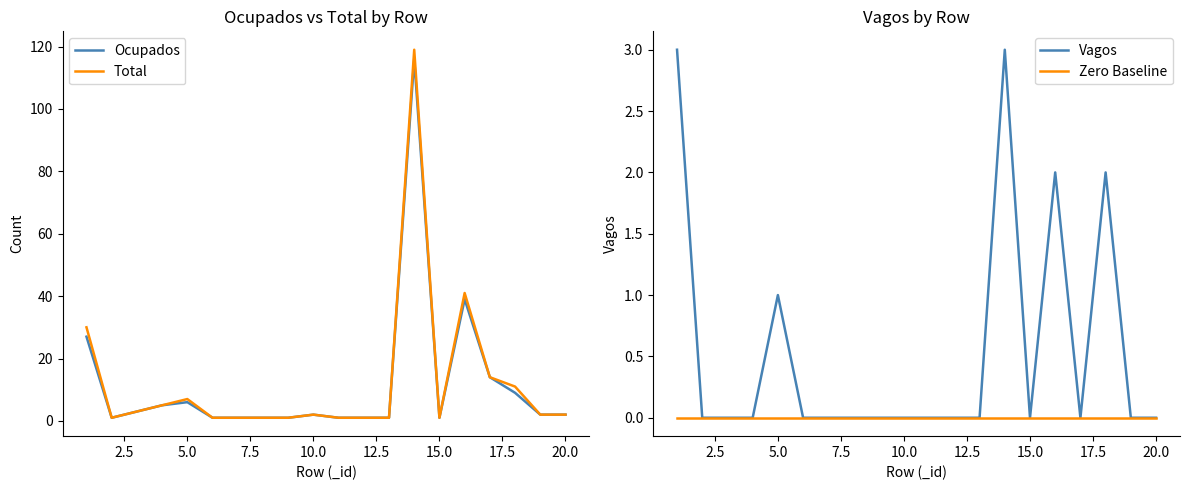

In Vagos, how many points are lower than both neighbors (excluding endpoints)?

2